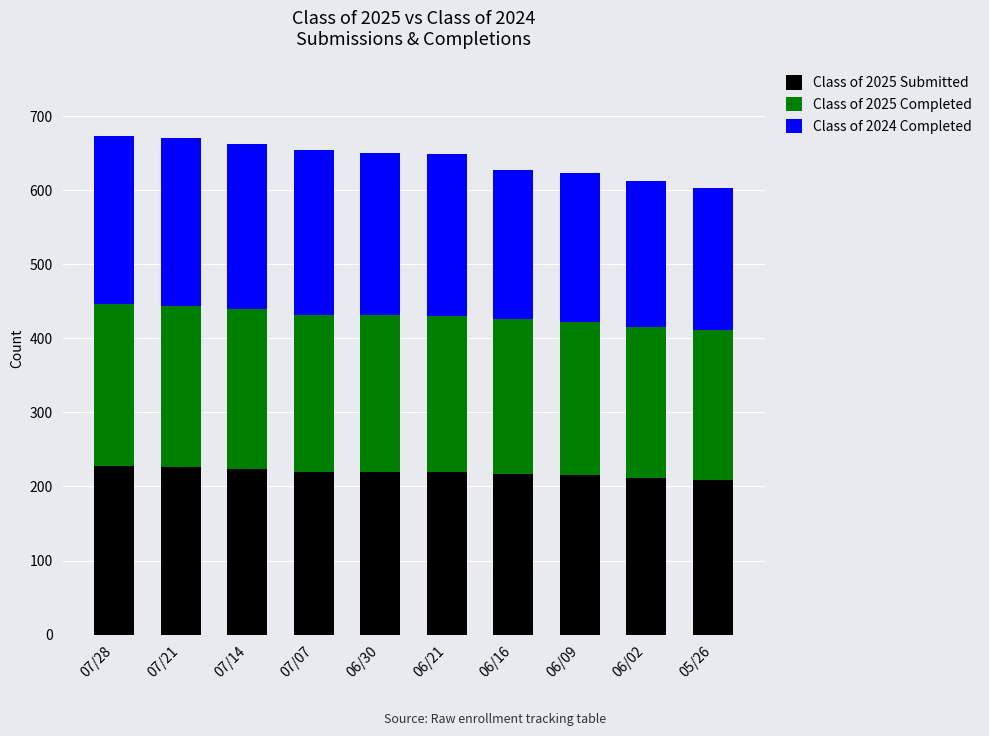

What is the average value of the Class of 2025 Submitted series?

219